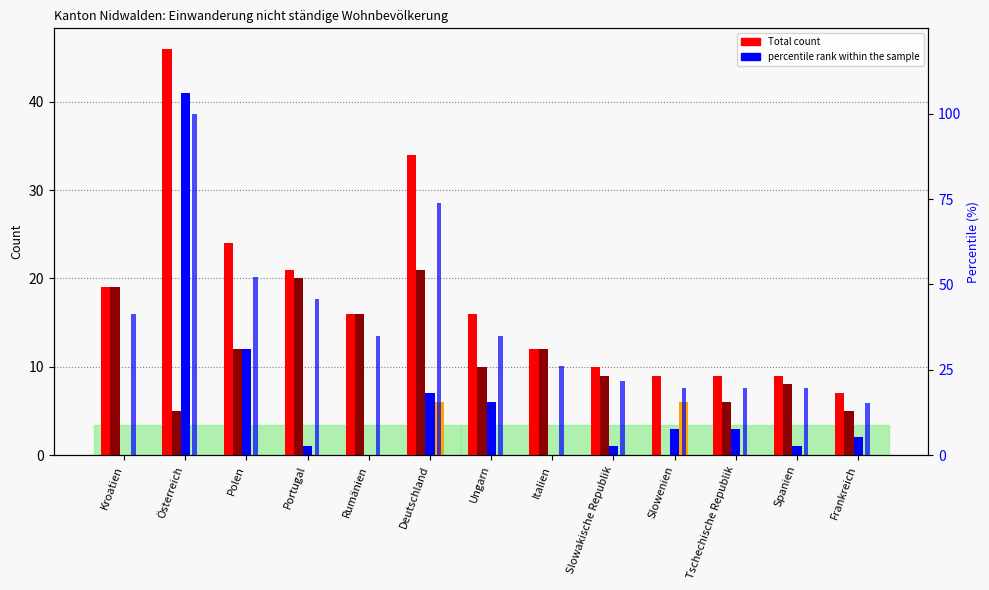

What is the value of the Kurzaufenthalter >4<12M bar at the 7th from the left?

10.0